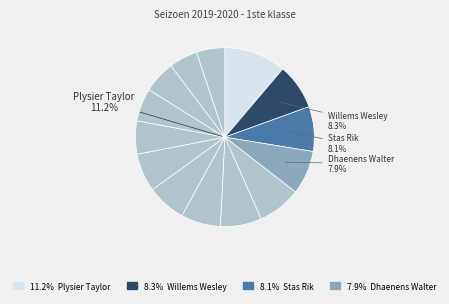

Does Bekegem account for over 50% of the chart?

No